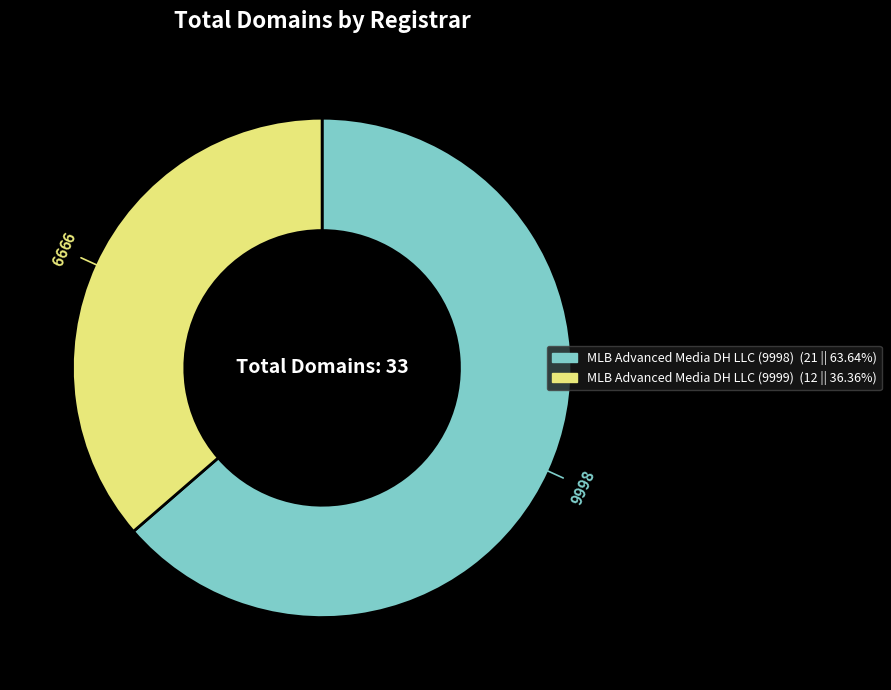

Which slice is the smallest?

MLB Advanced Media DH LLC (9999)